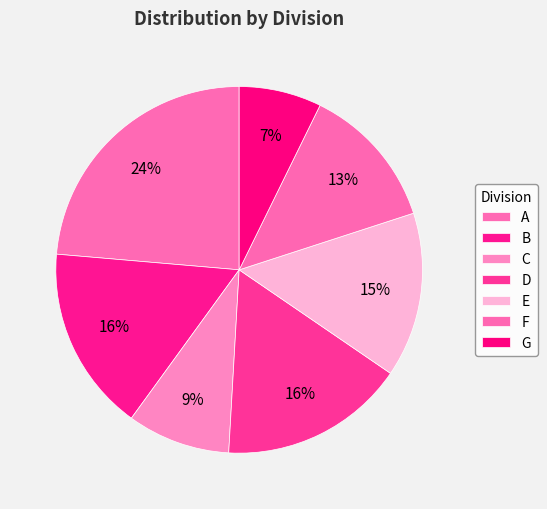

Count the number of slices in the pie.

7